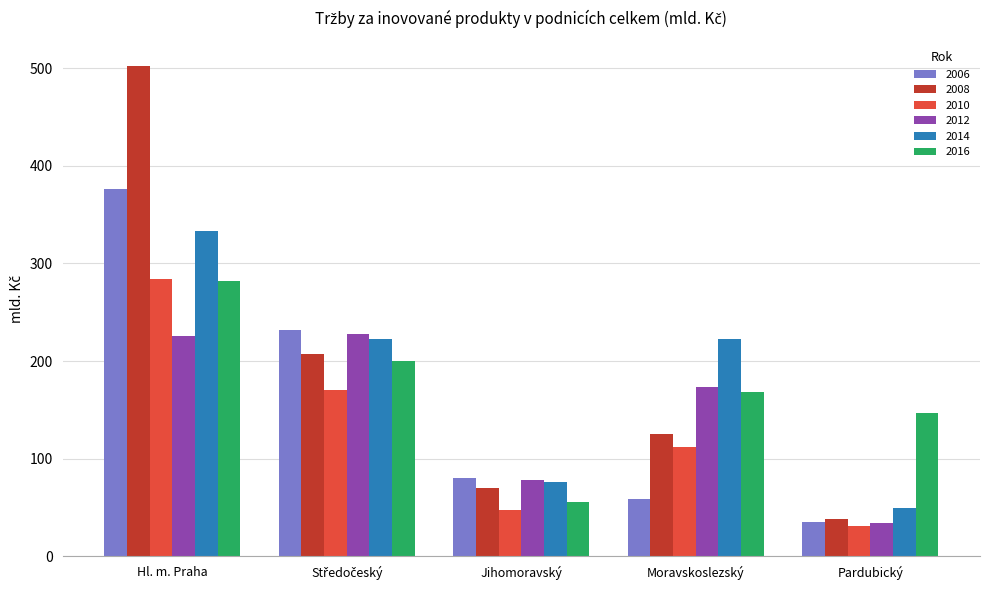

Read the 2014 value at Hl. m. Praha.

333.6